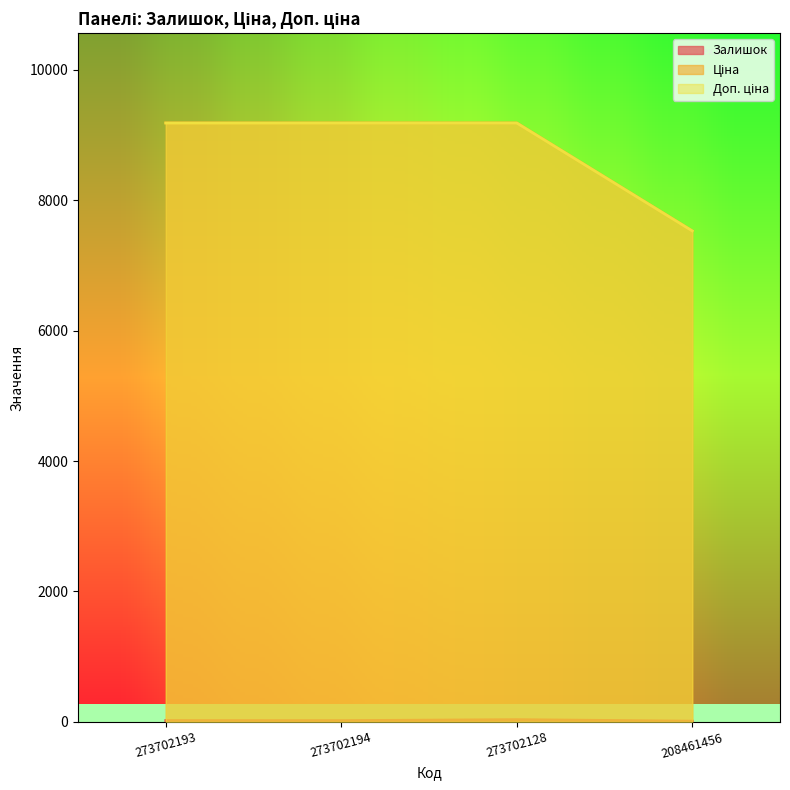

What position from the right is 273702193?

4